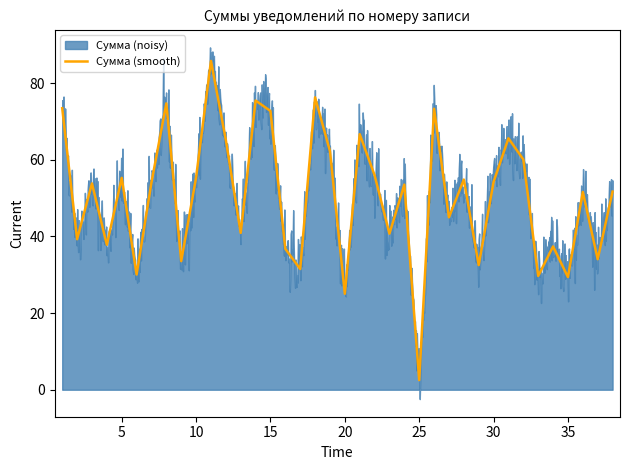

Which category has the lowest value in the Сумма (smooth) series?

25